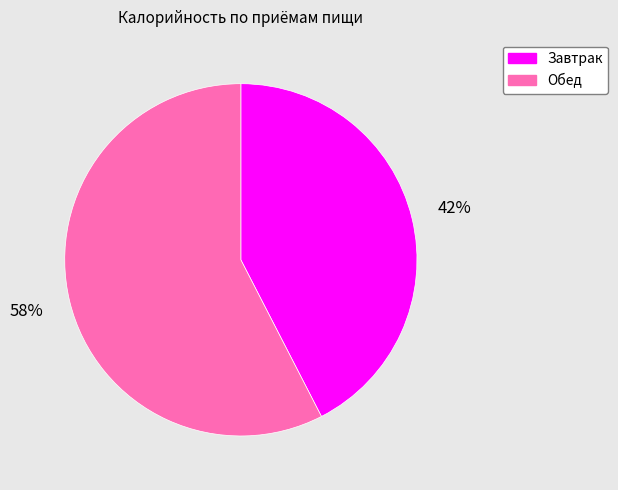

How many segments does this pie chart have?

2